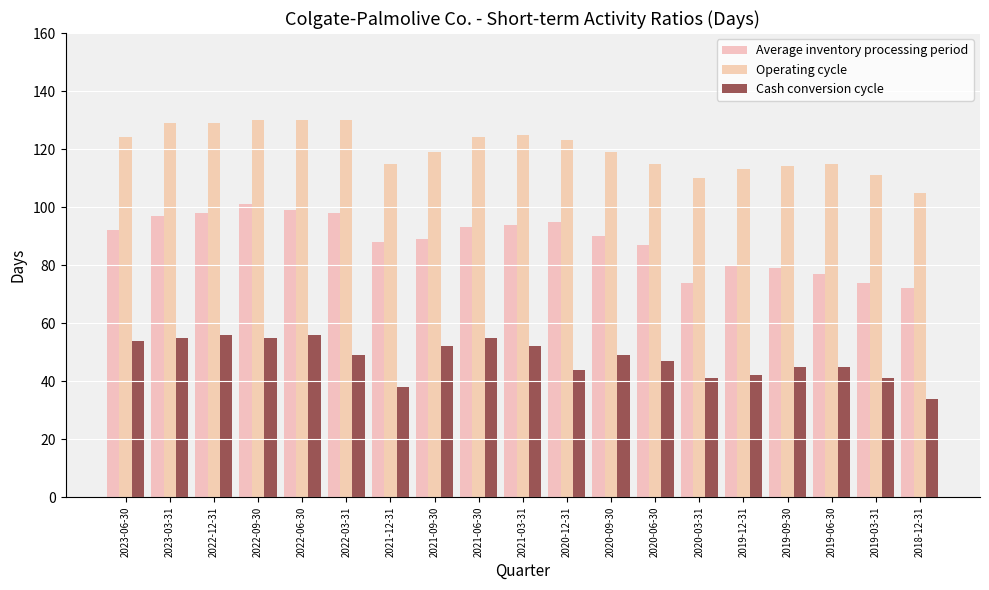

What is the label of the 6th bar from the left?

2022-03-31